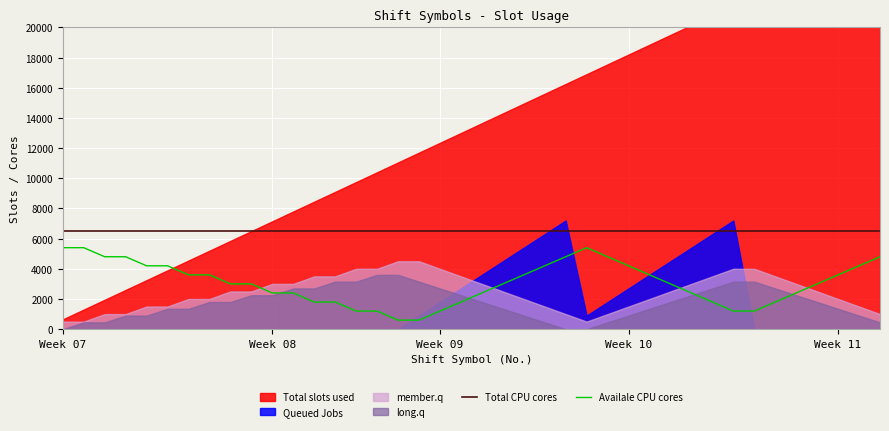

True or false: Total CPU cores and Availale CPU cores intersect in this chart.

False